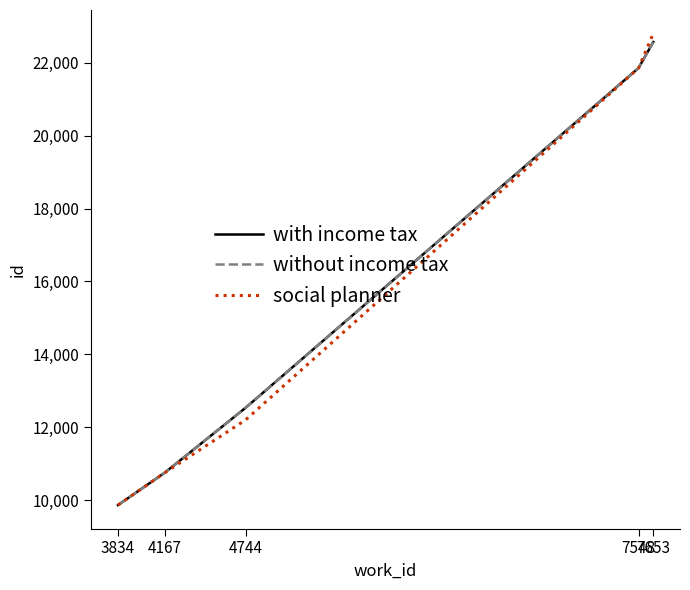

What is the average value of the social planner series?

15494